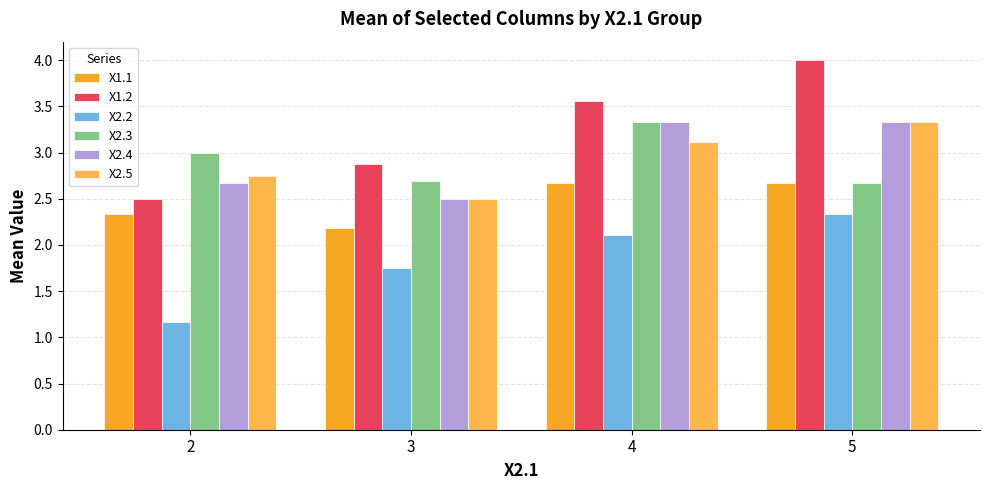

Which category has the highest value in the X2.3 series?

4